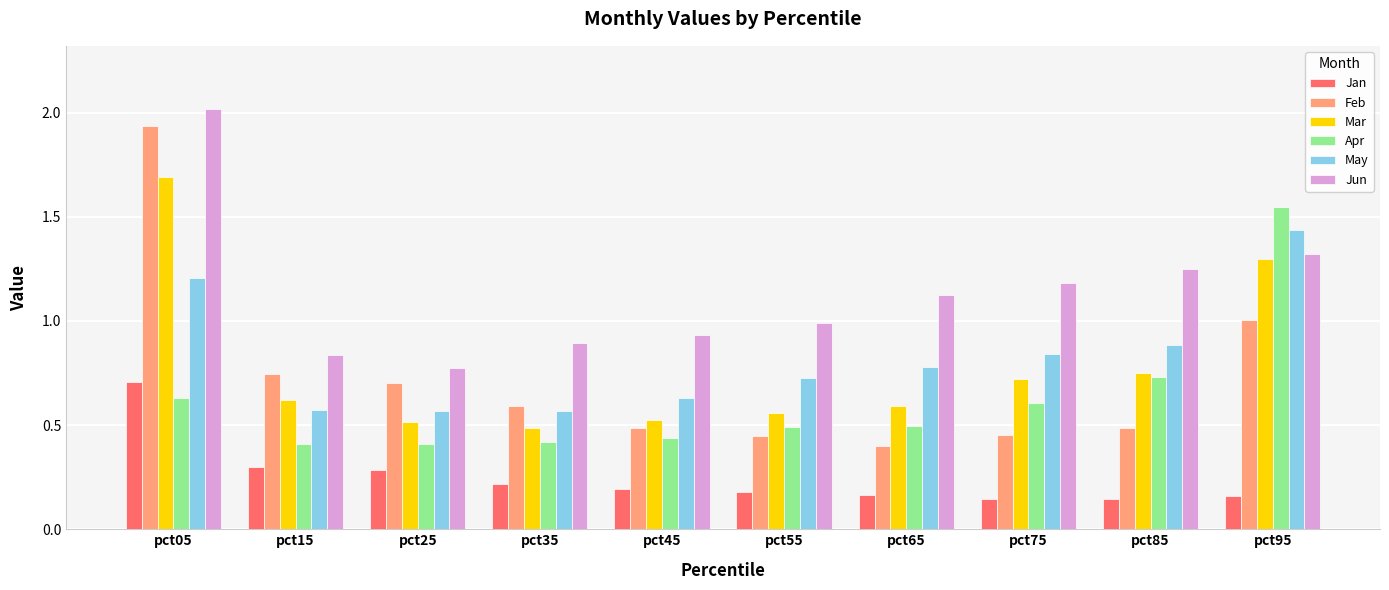

Which series has the widest spread of values?

Feb